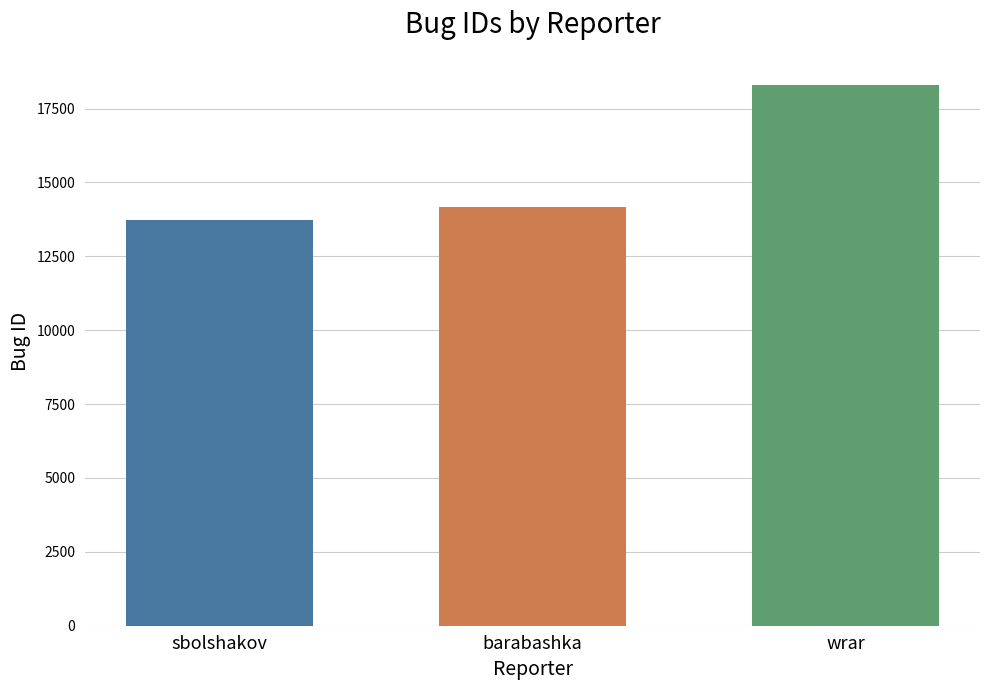

What is the ratio of the value at wrar to the value at barabashka?

1.3